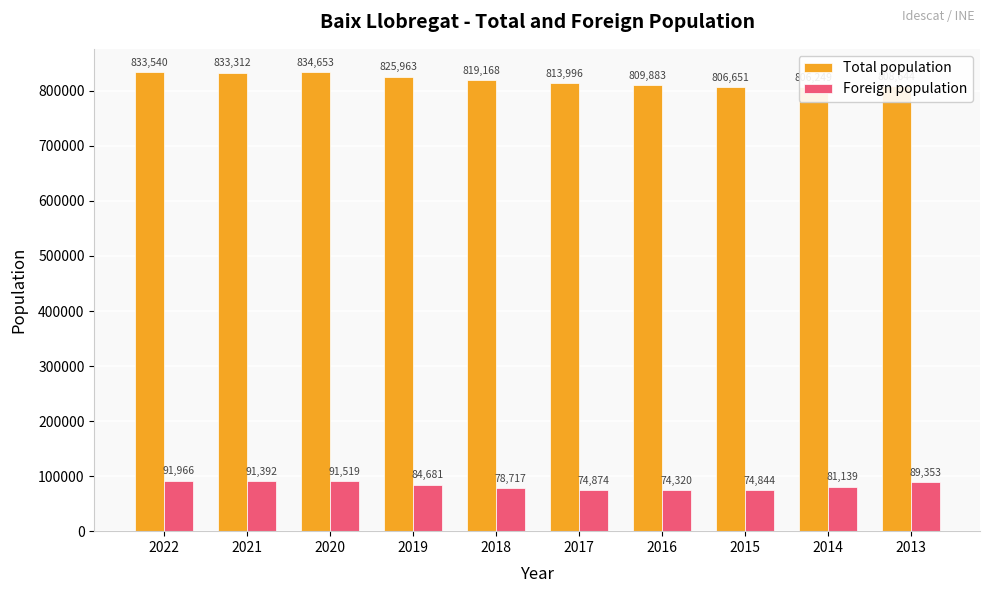

Between 2021 and 2014, which series saw the biggest shift?

Total population